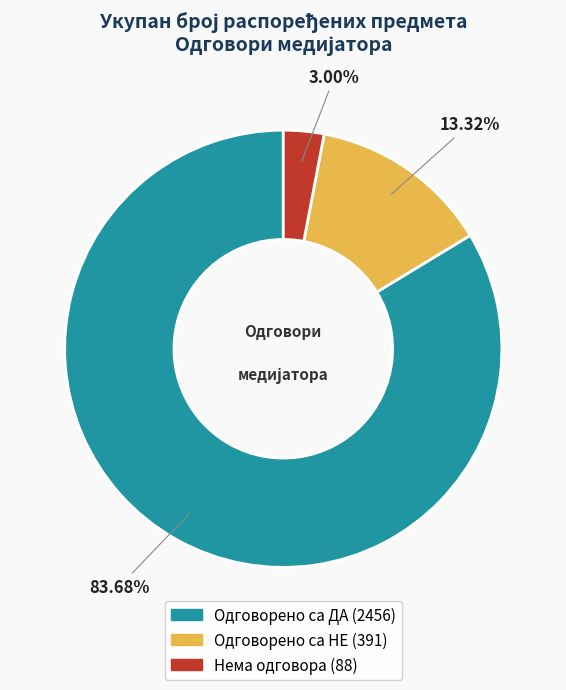

To the nearest percent, what percentage of the pie is Одговорено са НЕ?

13%